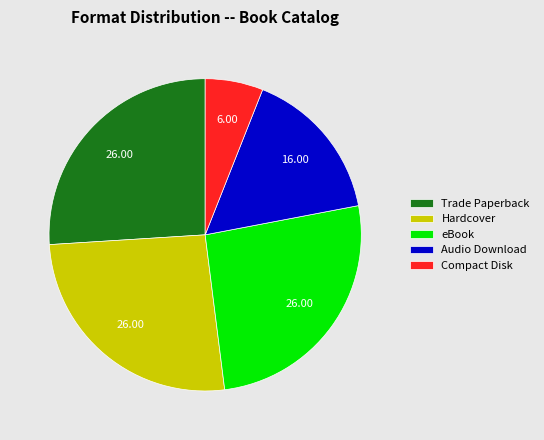

Is it true that eBook is 13% of the pie?

False